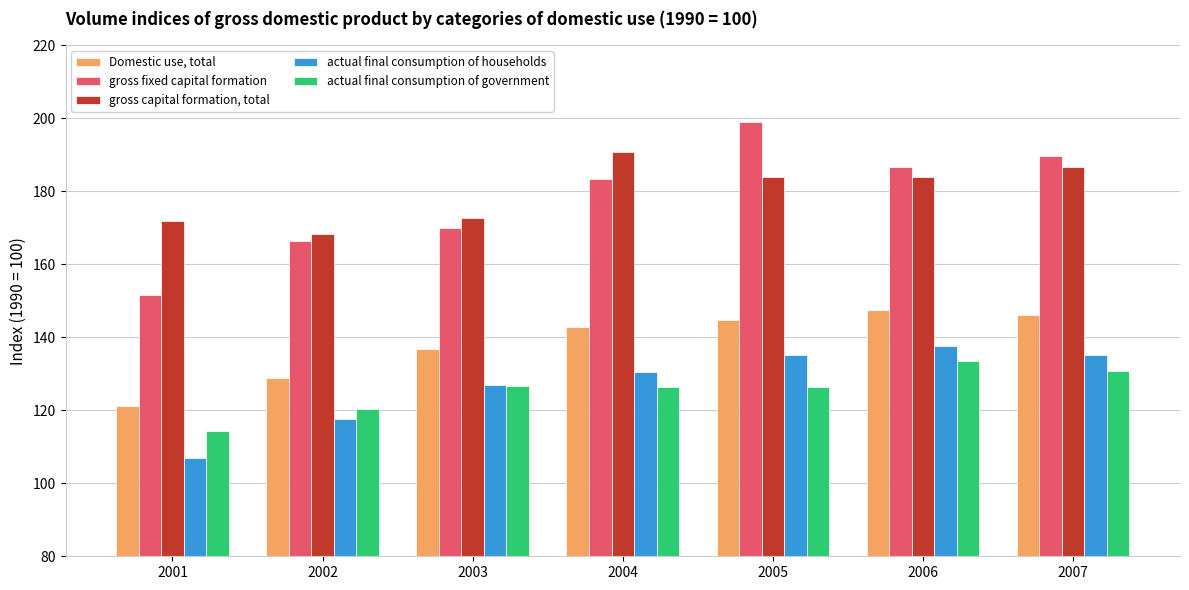

Rank the series by their maximum value, from lowest to highest.

actual final consumption of government, actual final consumption of households, Domestic use, total, gross capital formation, total, gross fixed capital formation